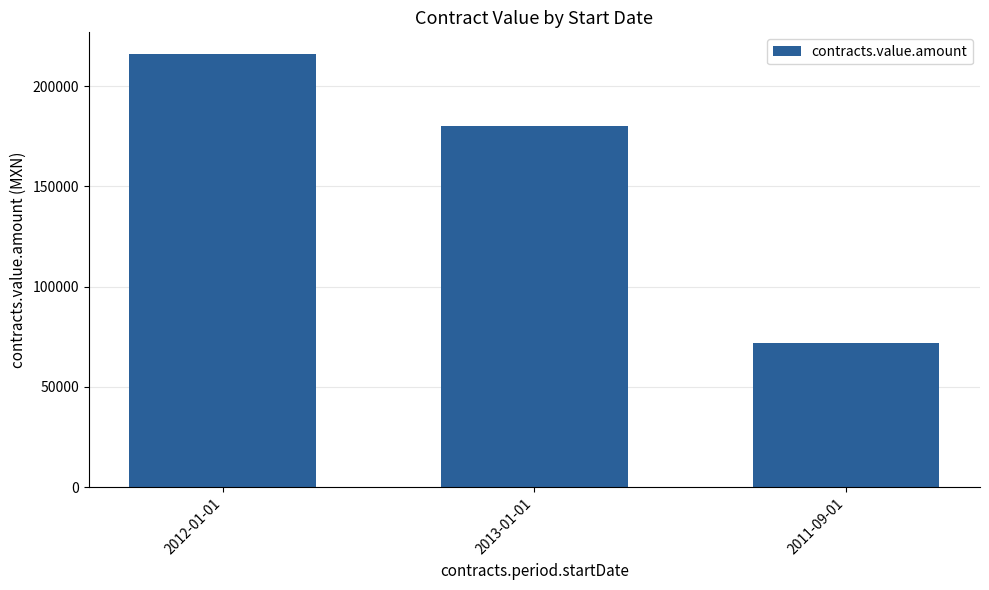

How many values are below 180000?

1